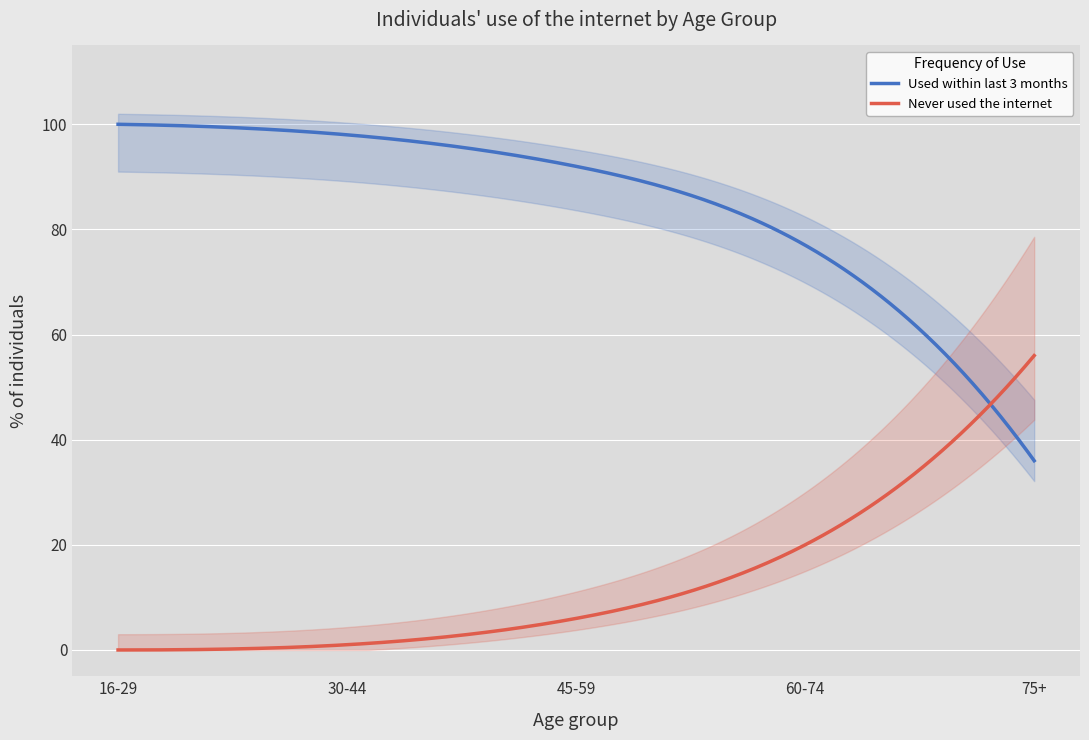

The value of Used within last 3 months at 30-44 is 98. True or false?

True